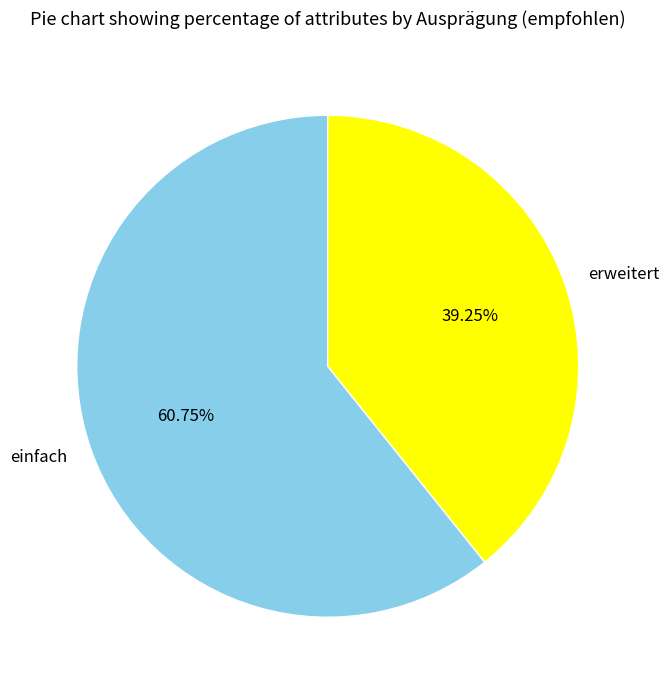

True or false: einfach accounts for 73% of the total.

False